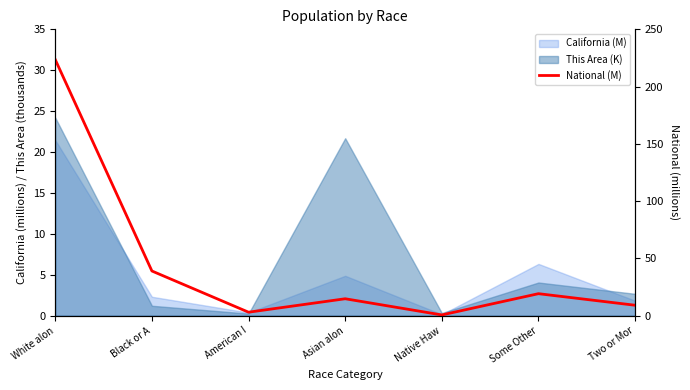

Rank the categories by value from lowest to highest.

Native Haw, American I, Two or Mor, Asian alon, Some Other, Black or A, White alon